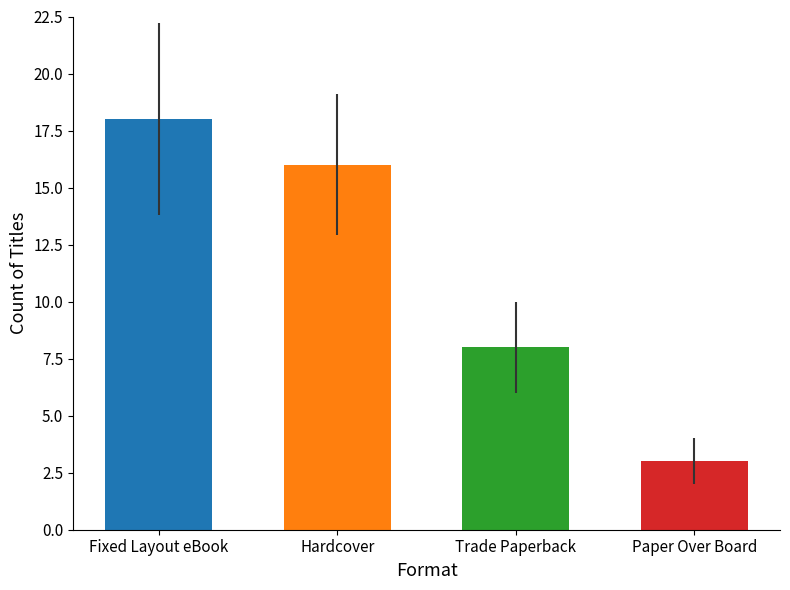

Reading left to right, list all the values displayed in this chart.

18	16	8	3